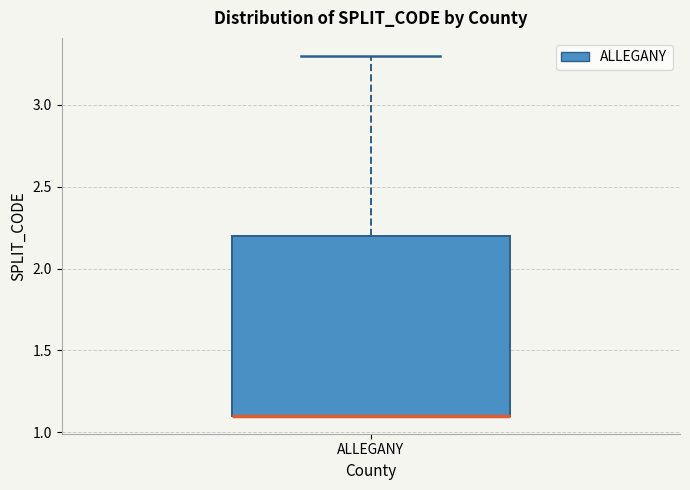

Transcribe this box plot: give where the median line is, the range the box spans, and where the two whiskers end, as read against the y-axis. The values are not printed on the chart, so give them approximately, as read against the axis.

median 1.1 (drawn on the box's lower edge), box 1.1 to 2.2, whiskers 1.1 to 3.3